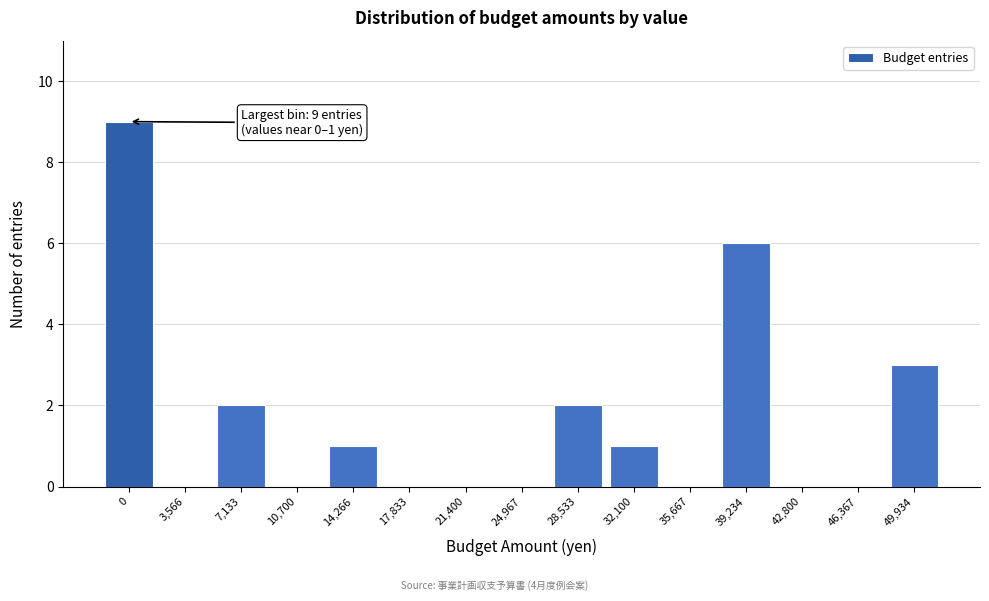

Reading left to right, extract all data points from this chart.

0=9	3,566=0	7,133=2	10,700=0	14,266=1	17,833=0	21,400=0	24,967=0	28,533=2	32,100=1	35,667=0	39,234=6	42,800=0	46,367=0	49,934=3